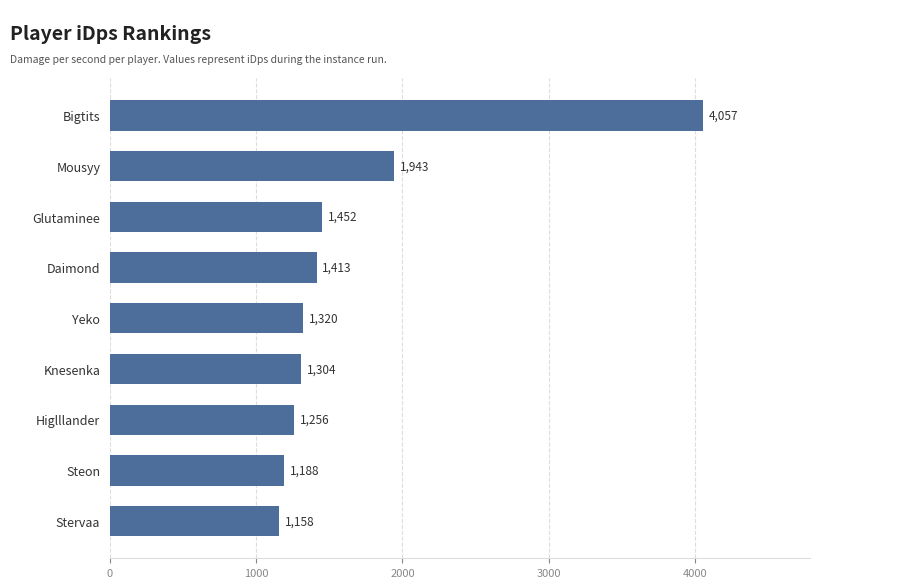

Count the number of data series in this chart.

1